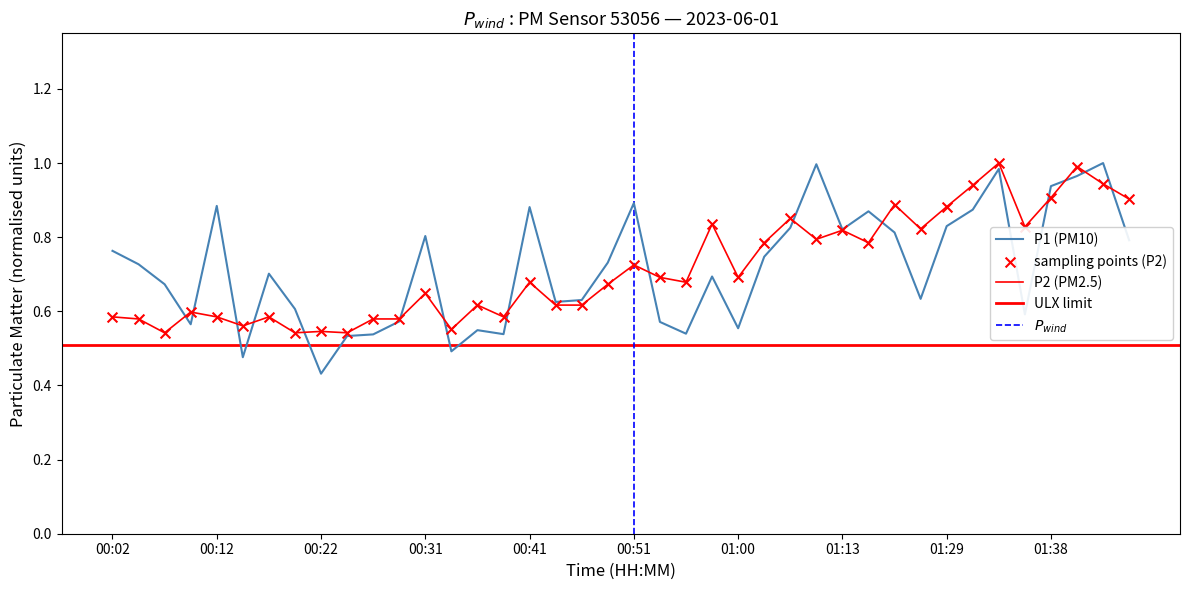

What is the total value across all series at 00:14?

1.0